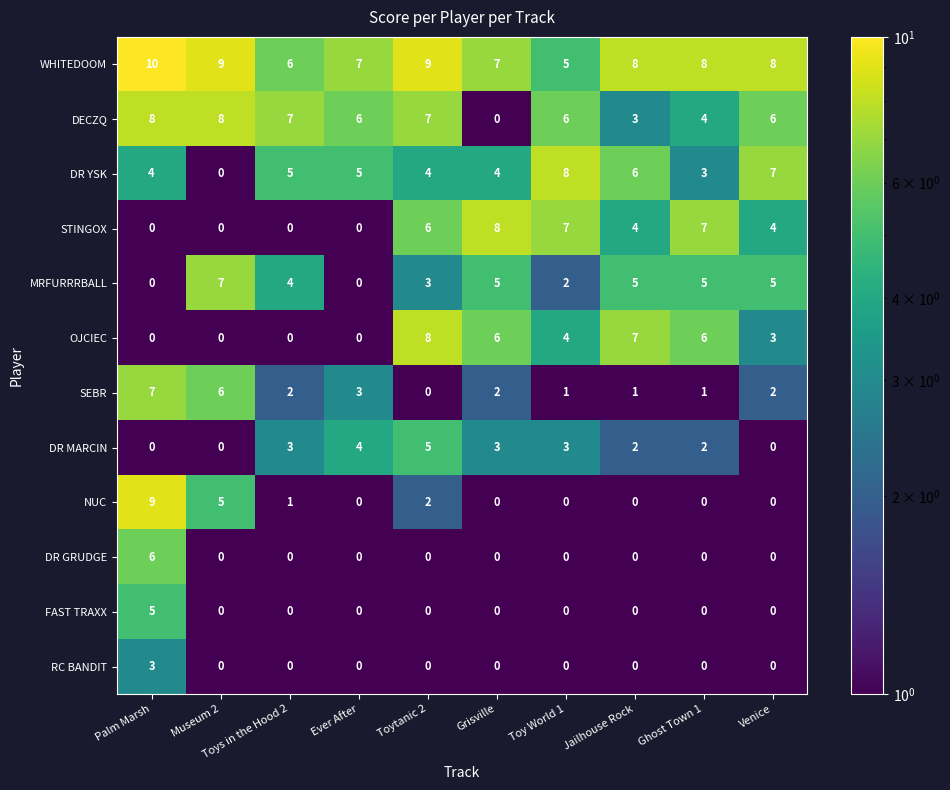

What is the difference between the maximum and minimum values in the MRFURRRBALL series?

7